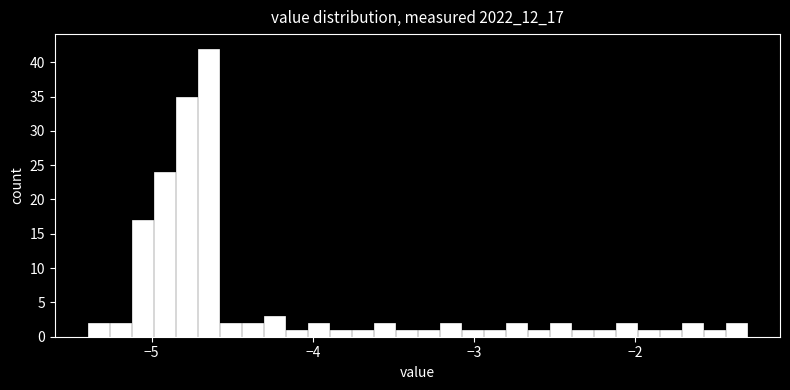

Around what value on the x-axis is the tallest bar? Give the approximate position of its centre, as read against the axis.

-4.6